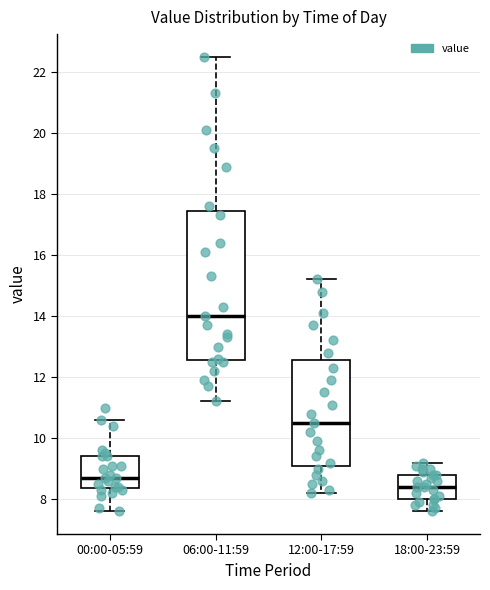

Which box is the tallest, from its lower edge to its upper edge?

06:00-11:59